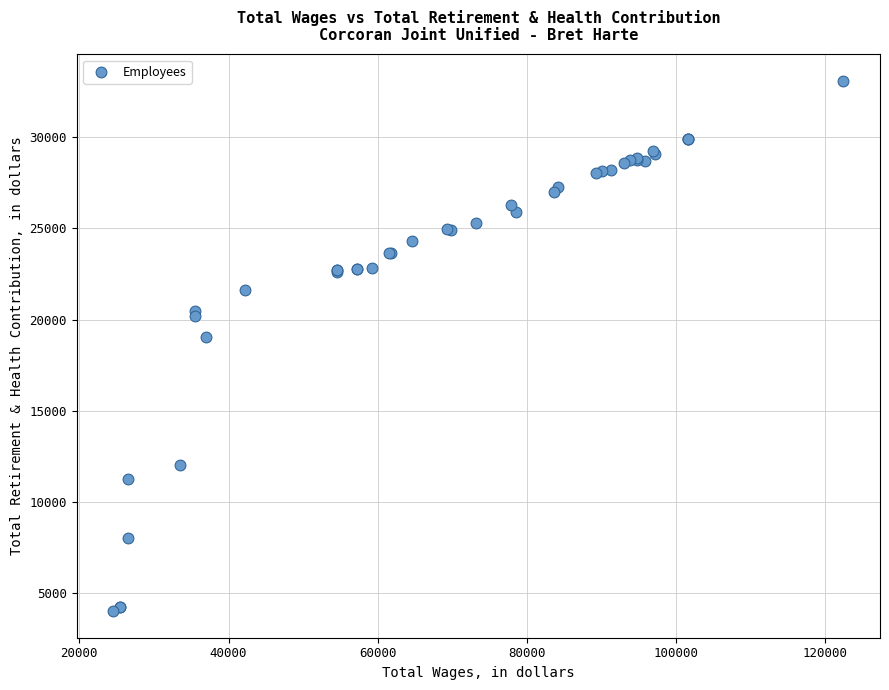

What Y value in the scatter plot is closest to 18553?

19037